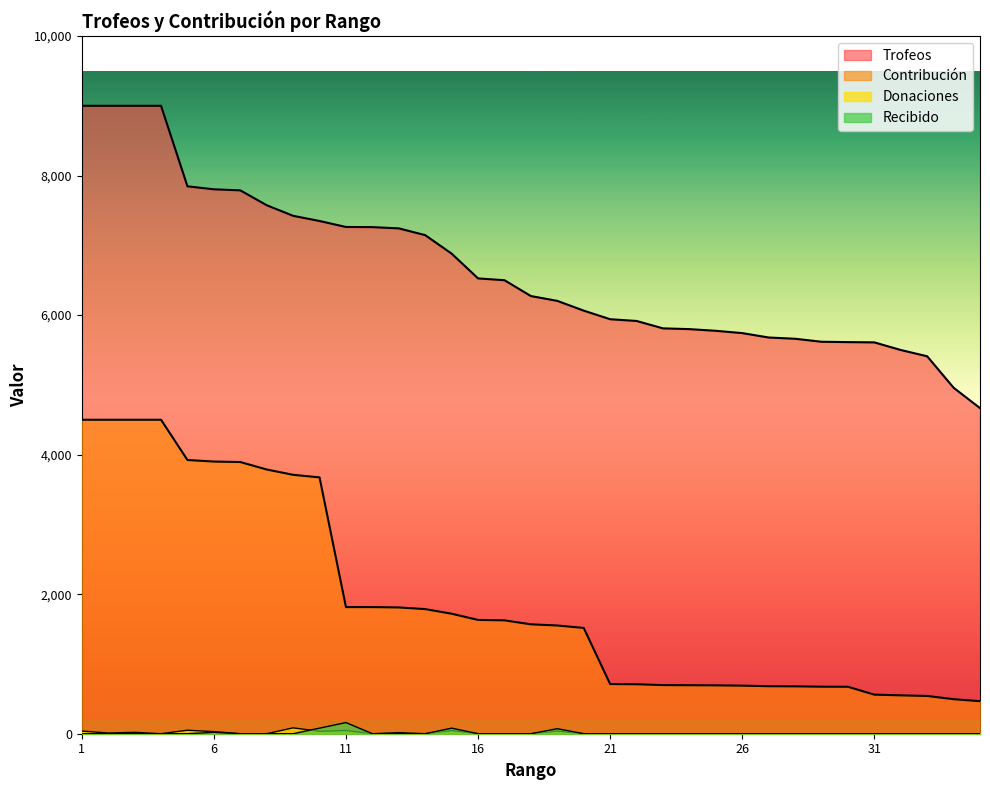

What is the maximum value for Recibido?

160